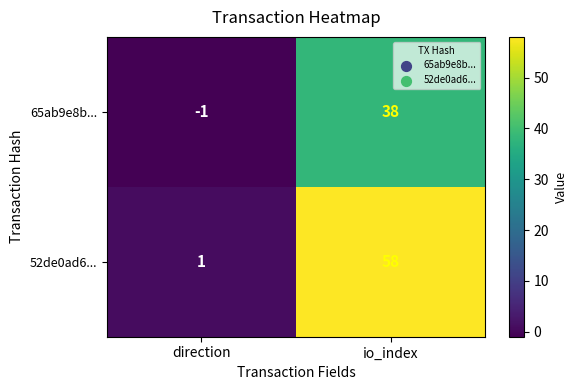

Which series has the widest spread of values?

52de0ad6...